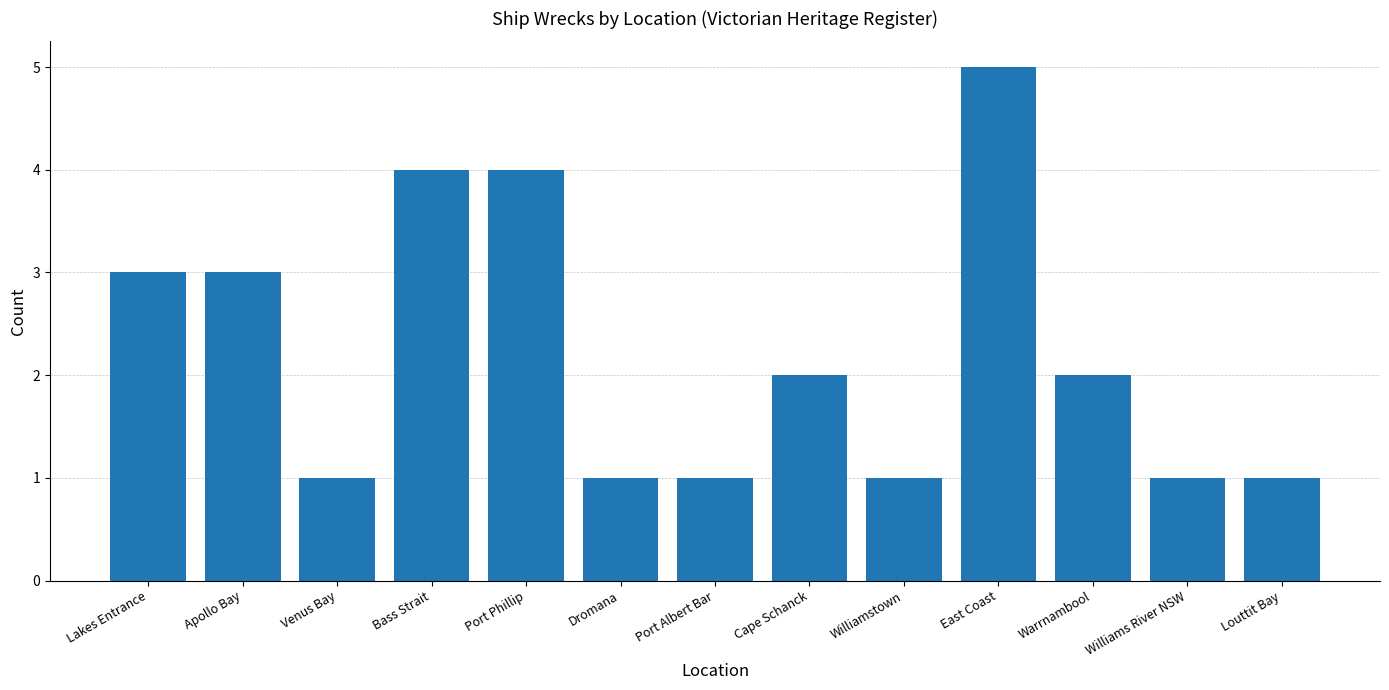

Which label corresponds to the largest value in the chart?

East Coast